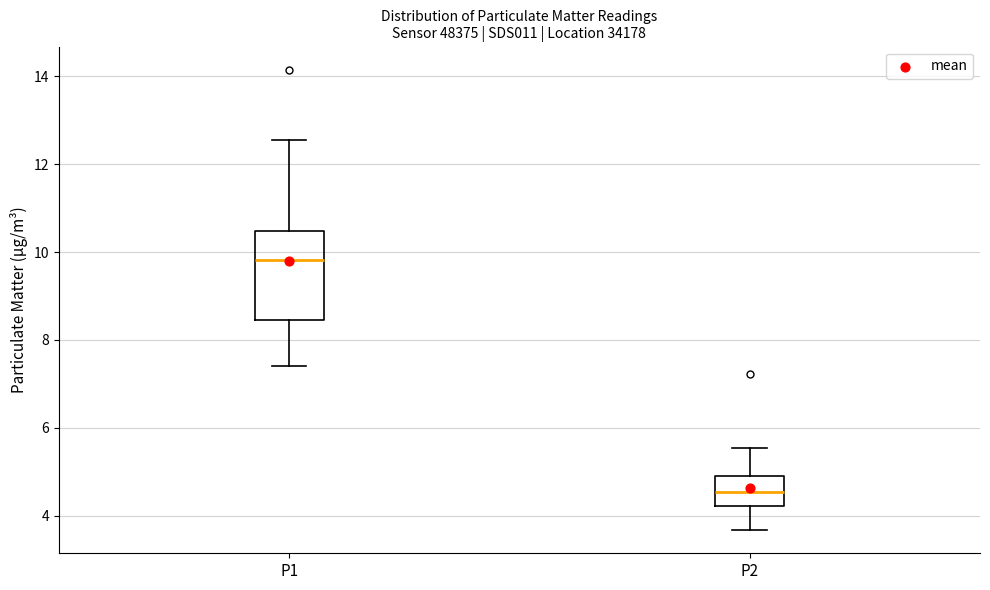

Which box is the tallest, from its lower edge to its upper edge?

P1